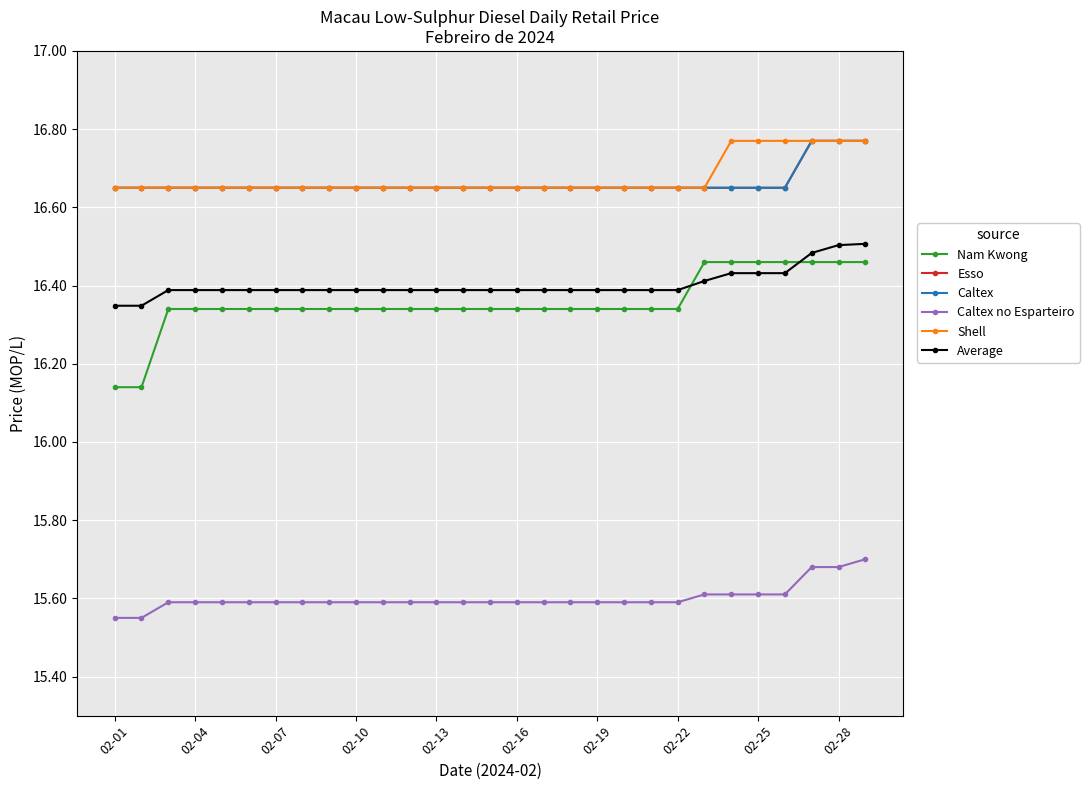

Count the number of data series in this chart.

6